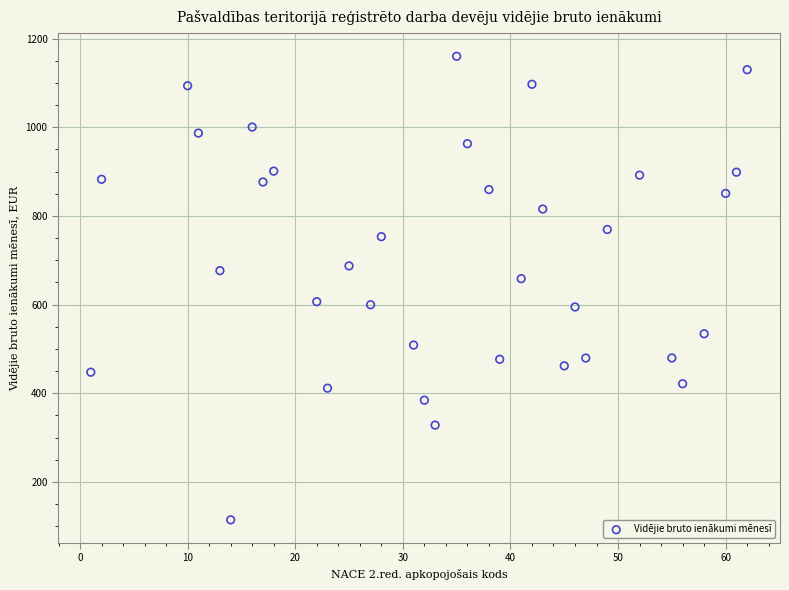

What is the range of X values (max minus min)?

61.0